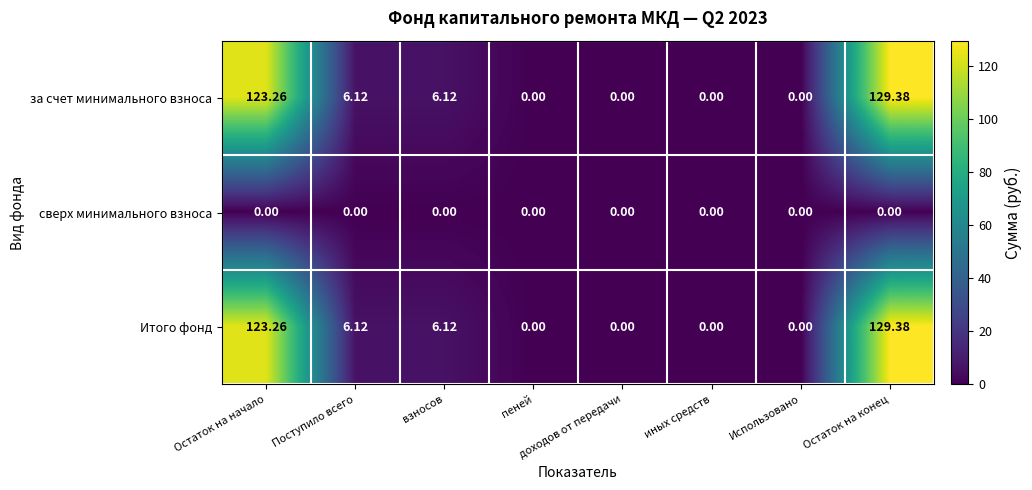

Where does the за счет минимального взноса series first go above 6?

Остаток на начало